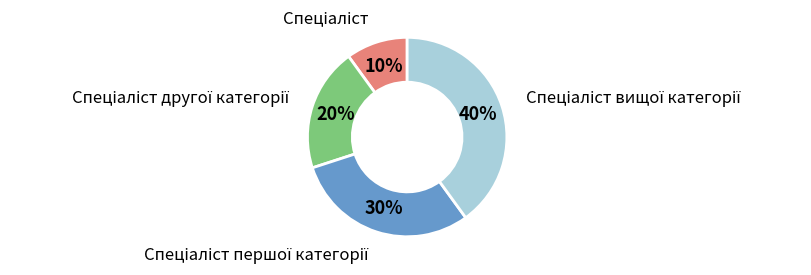

To the nearest percent, what is the difference between the largest and smallest slice percentages?

30%